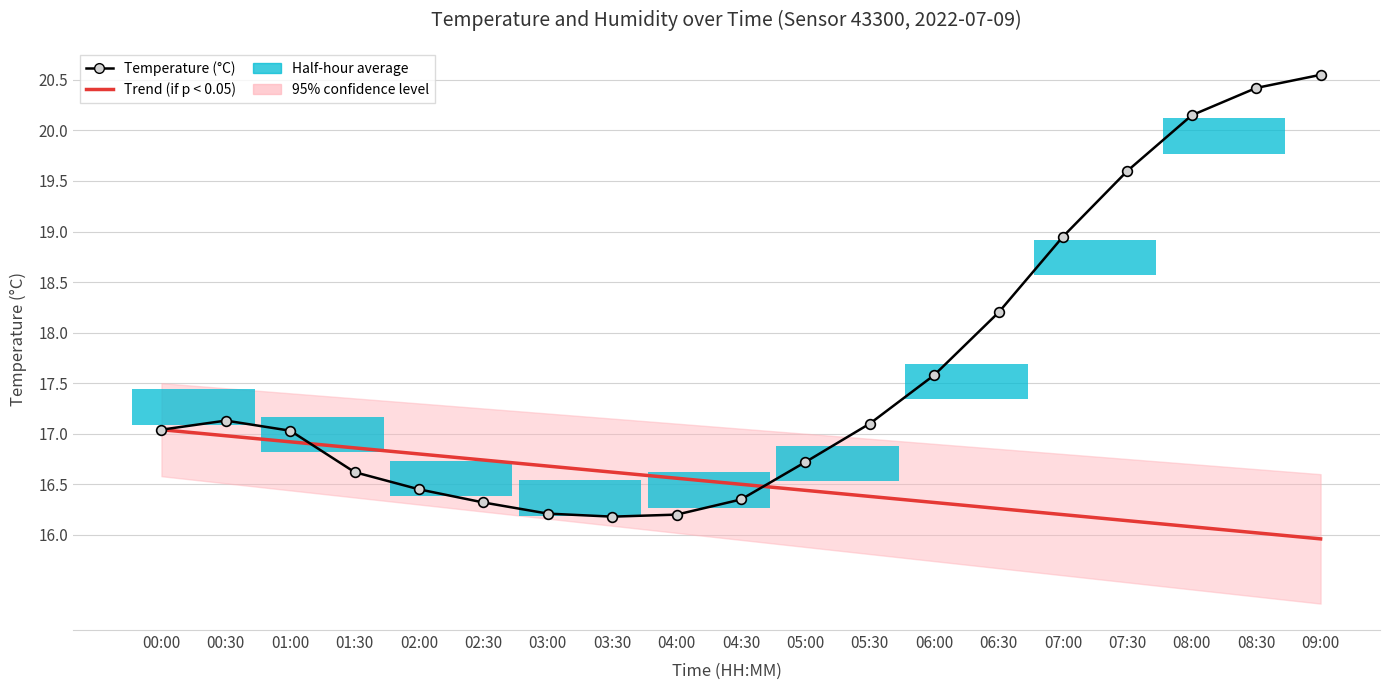

Which category has the highest value in the Temperature (°C) series?

09:00